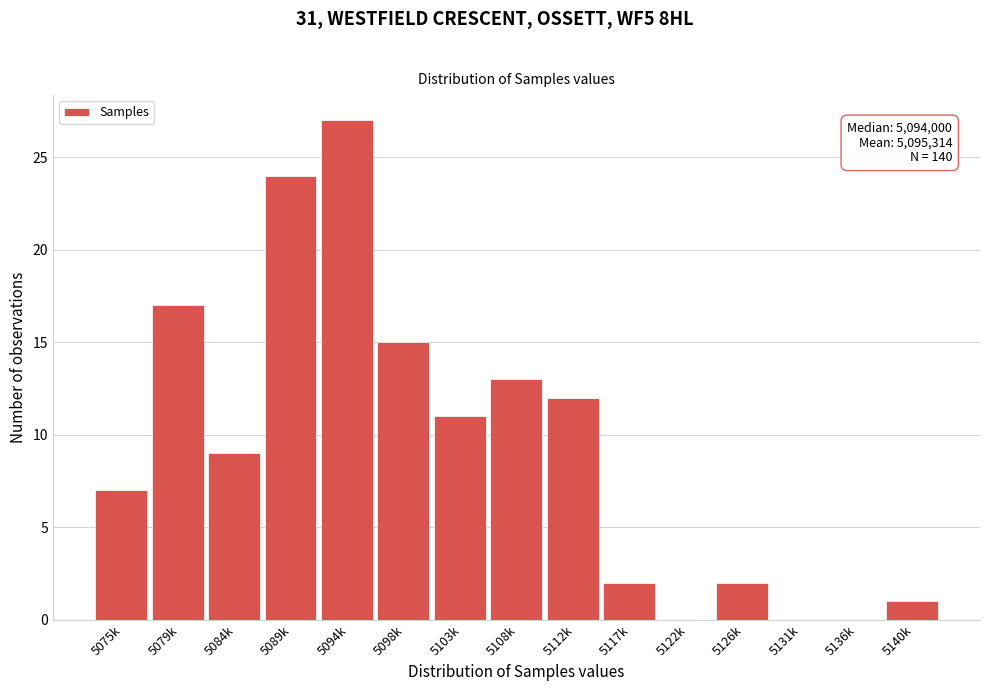

Reading right to left, list all the values displayed in this chart.

5140k=1	5136k=0	5131k=0	5126k=2	5122k=0	5117k=2	5112k=12	5108k=13	5103k=11	5098k=15	5094k=27	5089k=24	5084k=9	5079k=17	5075k=7